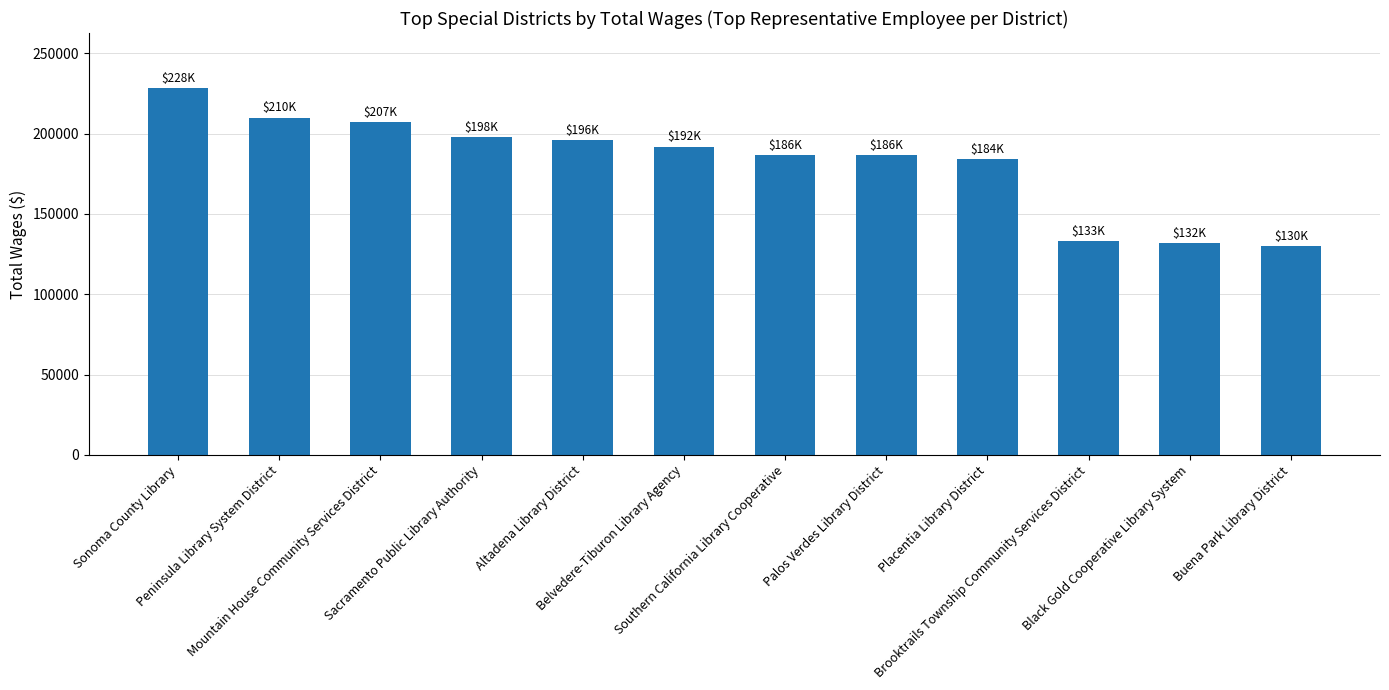

What value does the data have at Mountain House Community Services District?

207322